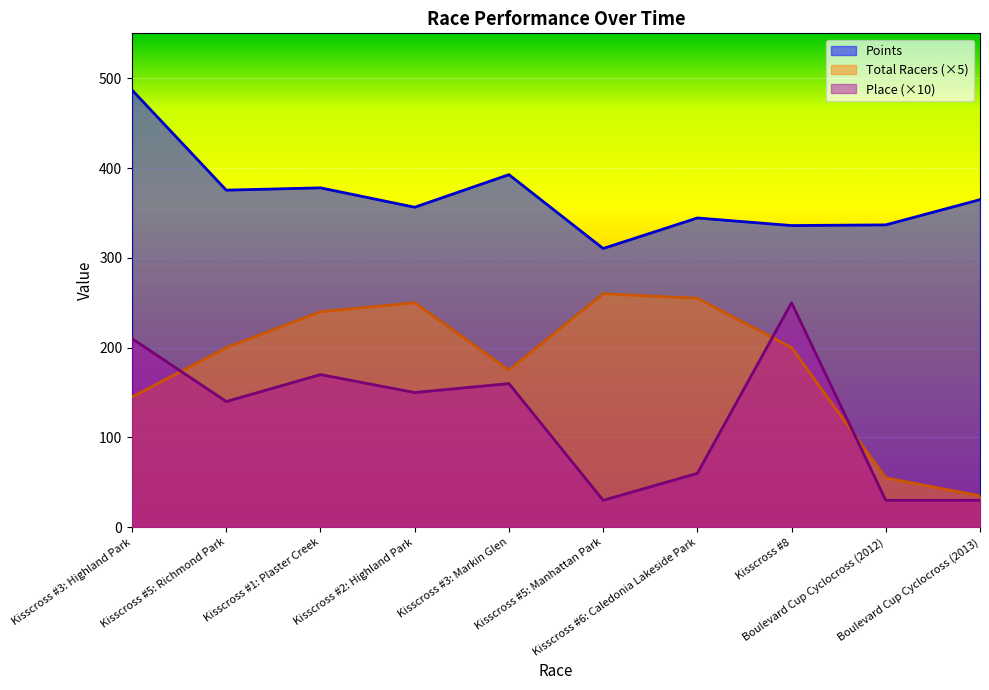

What is the highest value of the Place series?

250.0